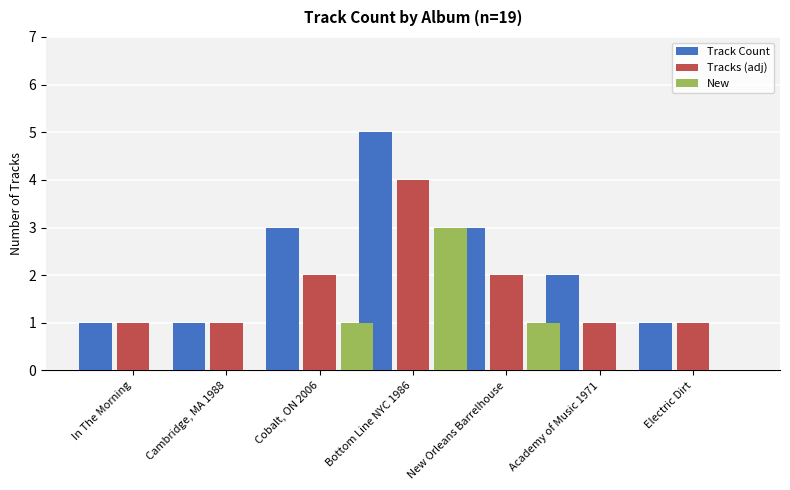

Reading right to left, extract all data points from this chart.

Track Count: Electric Dirt=1	Academy of Music 1971=2	New Orleans Barrelhouse=3	Bottom Line NYC 1986=5	Cobalt, ON 2006=3	Cambridge, MA 1988=1	In The Morning=1
Tracks (adj): Electric Dirt=1	Academy of Music 1971=1	New Orleans Barrelhouse=2	Bottom Line NYC 1986=4	Cobalt, ON 2006=2	Cambridge, MA 1988=1	In The Morning=1
New: Electric Dirt=0	Academy of Music 1971=0	New Orleans Barrelhouse=1	Bottom Line NYC 1986=3	Cobalt, ON 2006=1	Cambridge, MA 1988=0	In The Morning=0